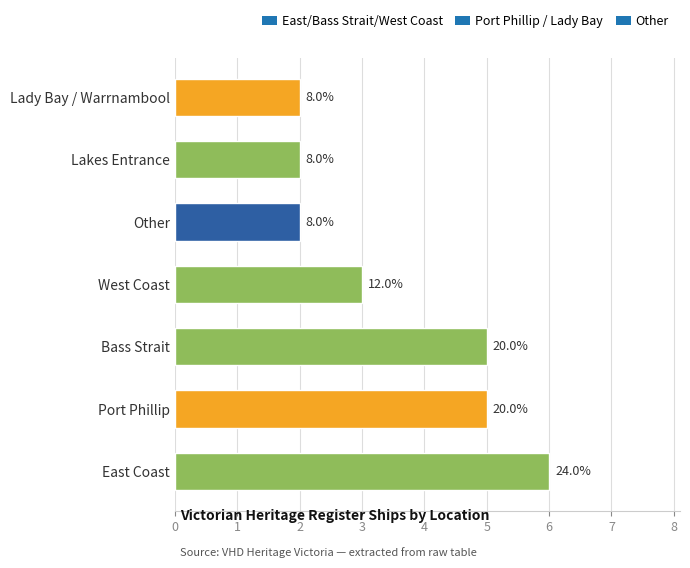

At which label is the value closest to 4?

Port Phillip